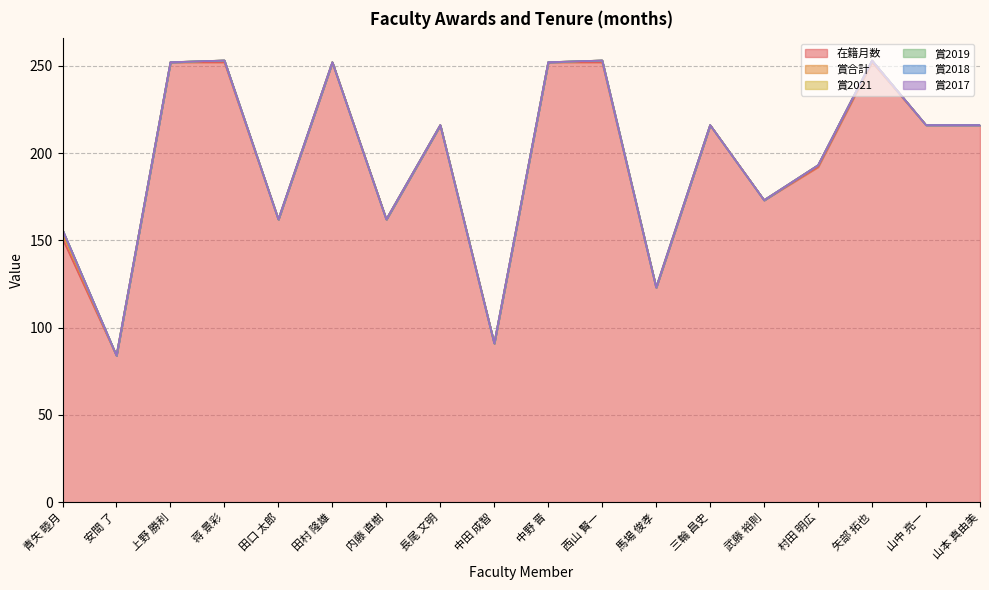

Where is the first local maximum for 賞合計?

蒋 景彩